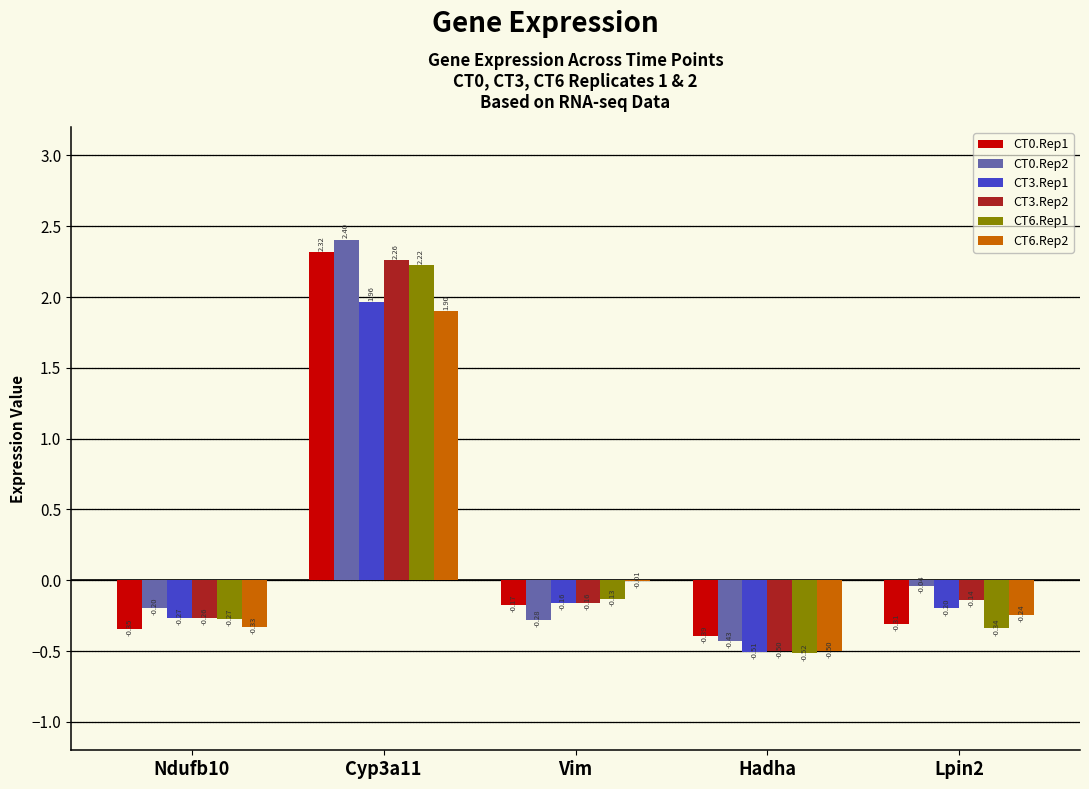

What is the total value across all series at Ndufb10?

-1.7